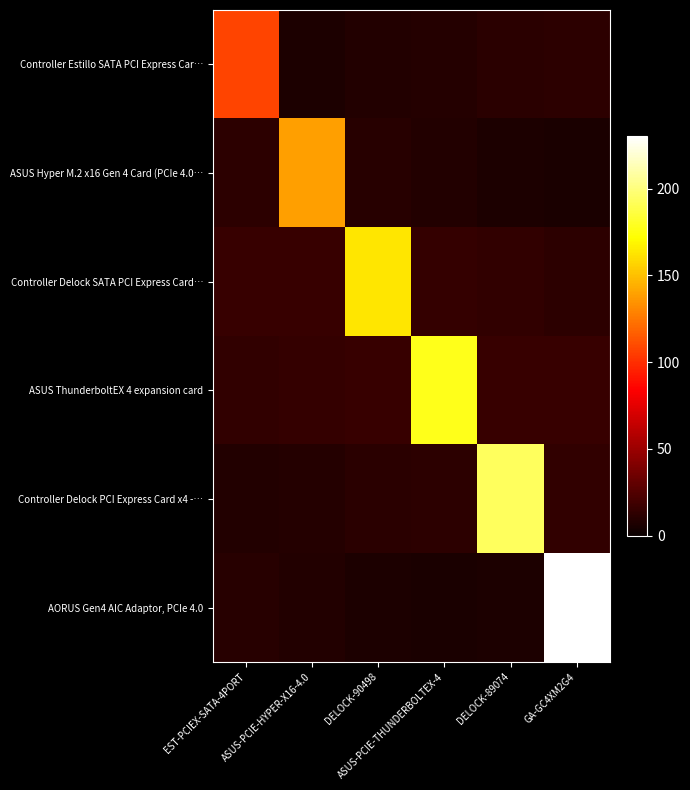

Reading left to right, what are all the values shown in this chart?

Controller Estillo SATA PCI Express Car…: EST-PCIEX-SATA-4PORT=107.5	ASUS-PCIE-HYPER-X16-4.0=6.9	DELOCK-90498=8.4	ASUS-PCIE-THUNDERBOLTEX-4=9.8	DELOCK-89074=11.1	GA-GC4XM2G4=12.4
ASUS Hyper M.2 x16 Gen 4 Card (PCIe 4.0…: EST-PCIEX-SATA-4PORT=12.4	ASUS-PCIE-HYPER-X16-4.0=138.9	DELOCK-90498=9.9	ASUS-PCIE-THUNDERBOLTEX-4=8.5	DELOCK-89074=7.0	GA-GC4XM2G4=5.5
Controller Delock SATA PCI Express Card…: EST-PCIEX-SATA-4PORT=16.0	ASUS-PCIE-HYPER-X16-4.0=15.7	DELOCK-90498=162.9	ASUS-PCIE-THUNDERBOLTEX-4=14.5	DELOCK-89074=13.6	GA-GC4XM2G4=12.5
ASUS ThunderboltEX 4 expansion card: EST-PCIEX-SATA-4PORT=14.4	ASUS-PCIE-HYPER-X16-4.0=15.1	DELOCK-90498=15.7	ASUS-PCIE-THUNDERBOLTEX-4=177.3	DELOCK-89074=16.1	GA-GC4XM2G4=16.0
Controller Delock PCI Express Card x4 -…: EST-PCIEX-SATA-4PORT=8.3	ASUS-PCIE-HYPER-X16-4.0=9.7	DELOCK-90498=11.1	ASUS-PCIE-THUNDERBOLTEX-4=12.3	DELOCK-89074=193.0	GA-GC4XM2G4=14.3
AORUS Gen4 AIC Adaptor, PCIe 4.0: EST-PCIEX-SATA-4PORT=10.0	ASUS-PCIE-HYPER-X16-4.0=8.6	DELOCK-90498=7.1	ASUS-PCIE-THUNDERBOLTEX-4=5.6	DELOCK-89074=6.7	GA-GC4XM2G4=230.2